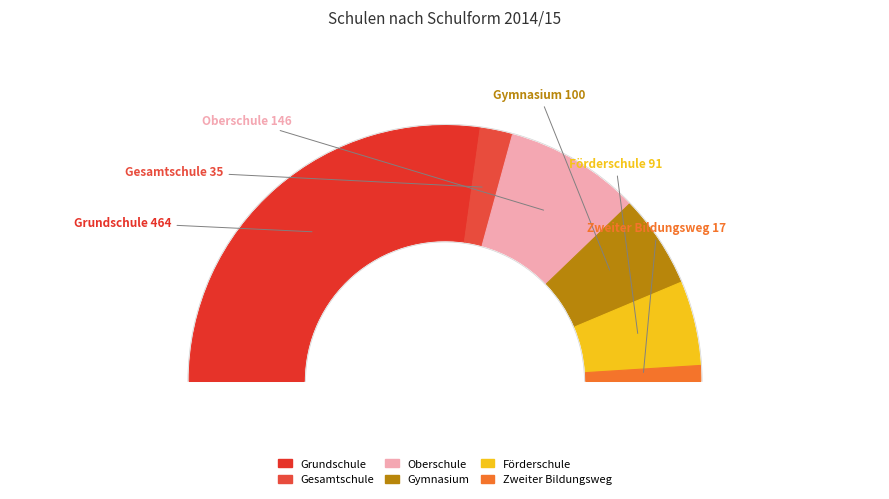

What is the smallest slice in the pie chart?

Zweiter Bildungsweg